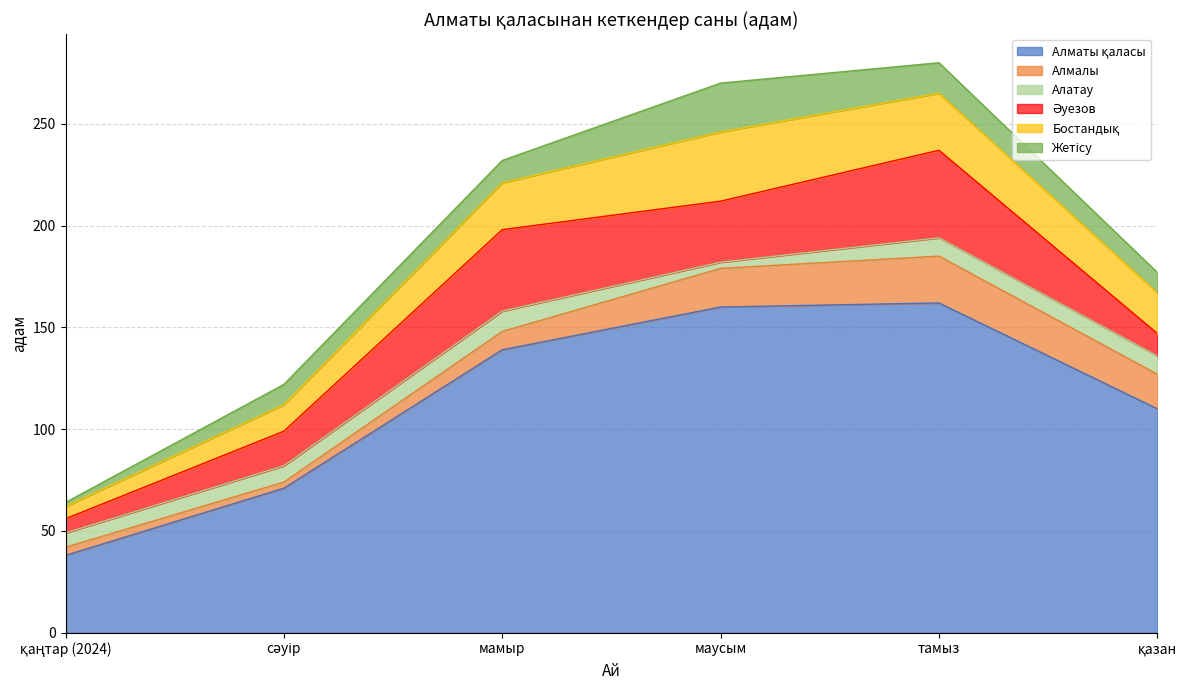

Where does the Бостандық series first go above 23?

маусым